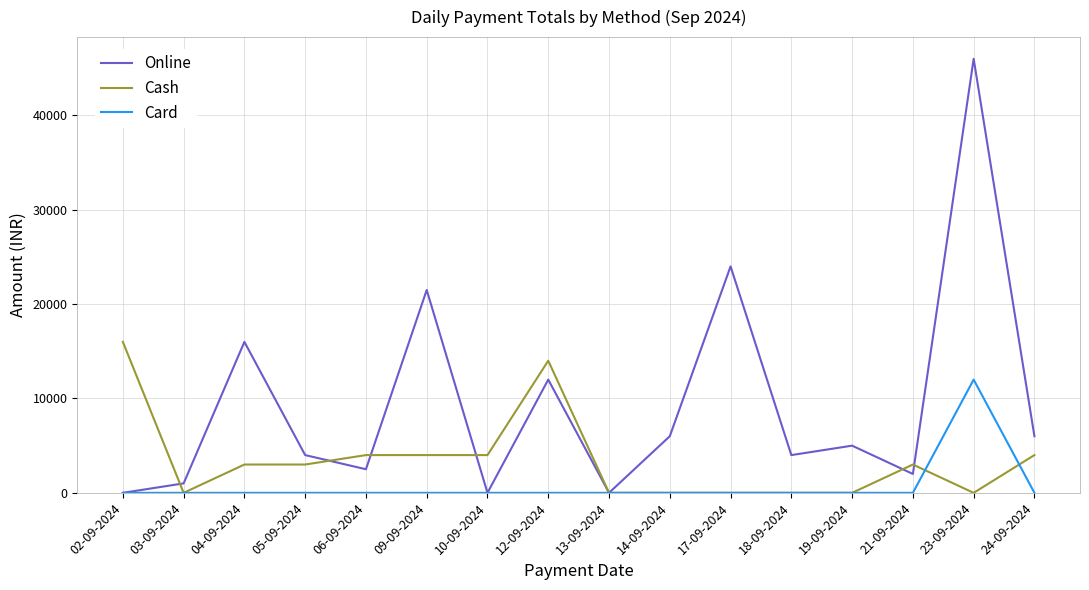

How many lines are shown in the chart?

3